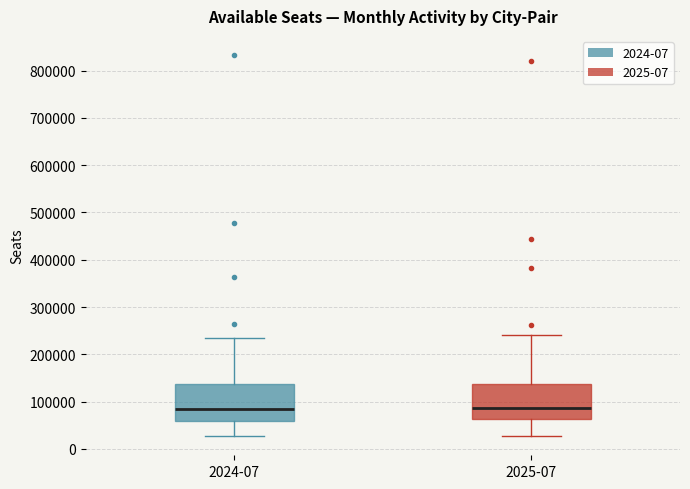

Reading left to right, transcribe this box plot: for each box, give where its median line is, the range the box spans, and where its two whiskers end, as read against the y-axis. The values are not printed on the chart, so give them approximately, as read against the axis.

2024-07: median 80000, box 60000 to 140000, whiskers 30000 to 230000
2025-07: median 90000, box 60000 to 140000, whiskers 30000 to 240000